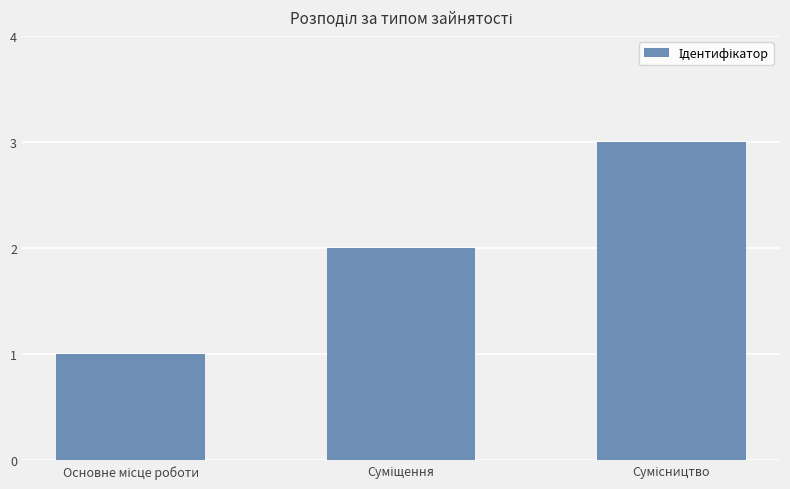

What is the maximum value shown in the chart?

3